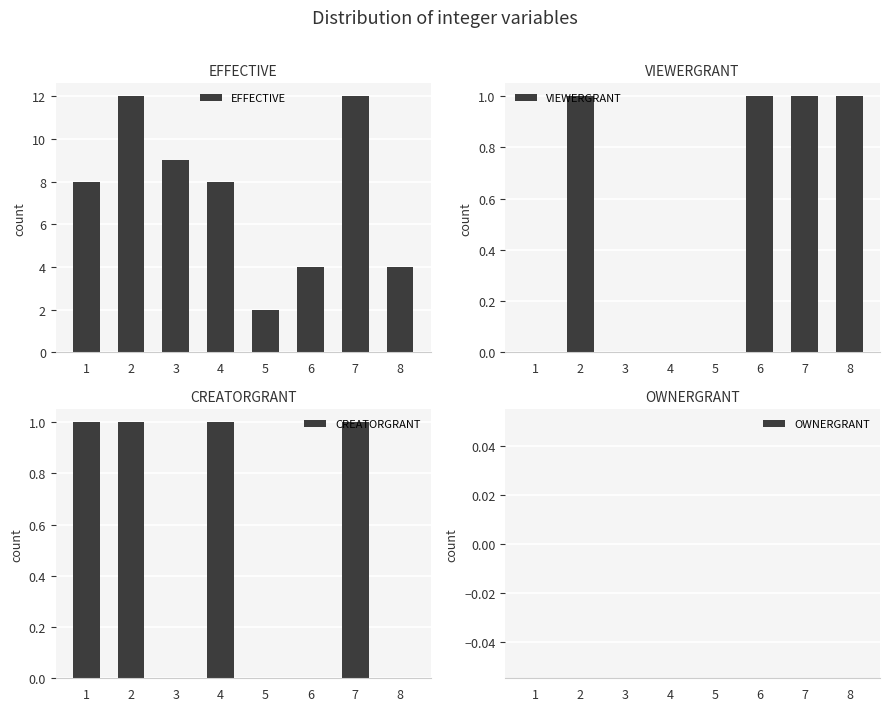

The EFFECTIVE series shows 11 at 1. True or false?

False